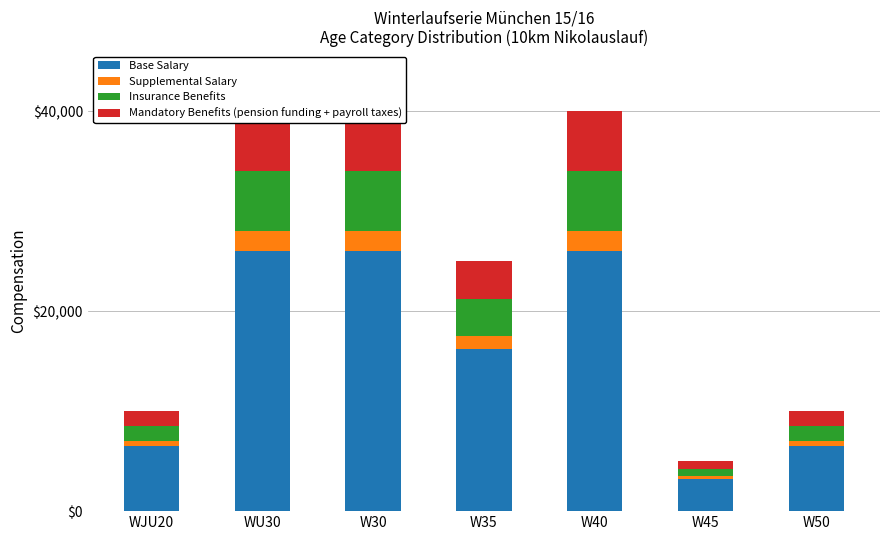

At how many categories does at least one series exceed 16299?

3